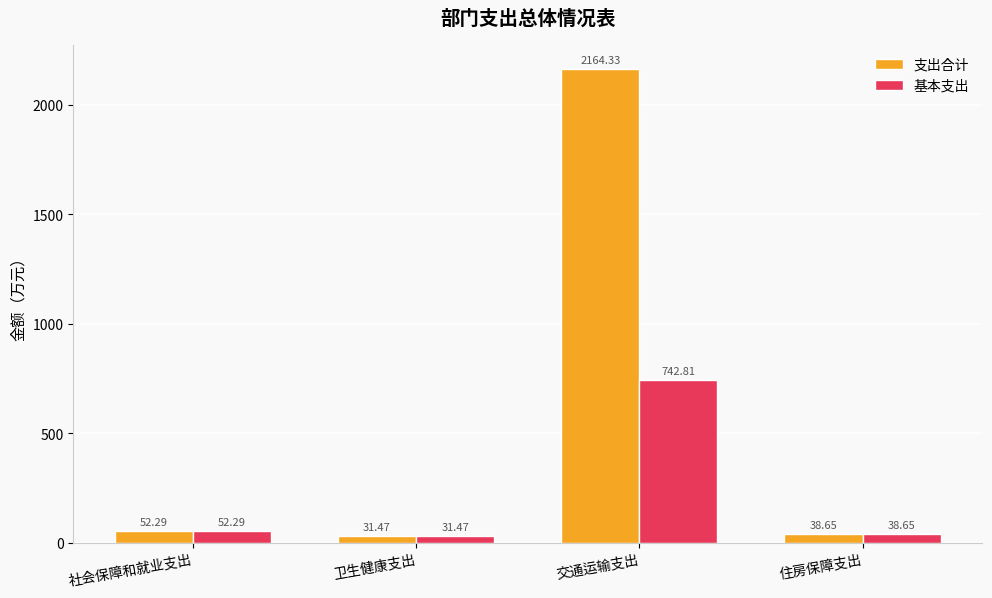

Which series has the widest spread of values?

支出合计